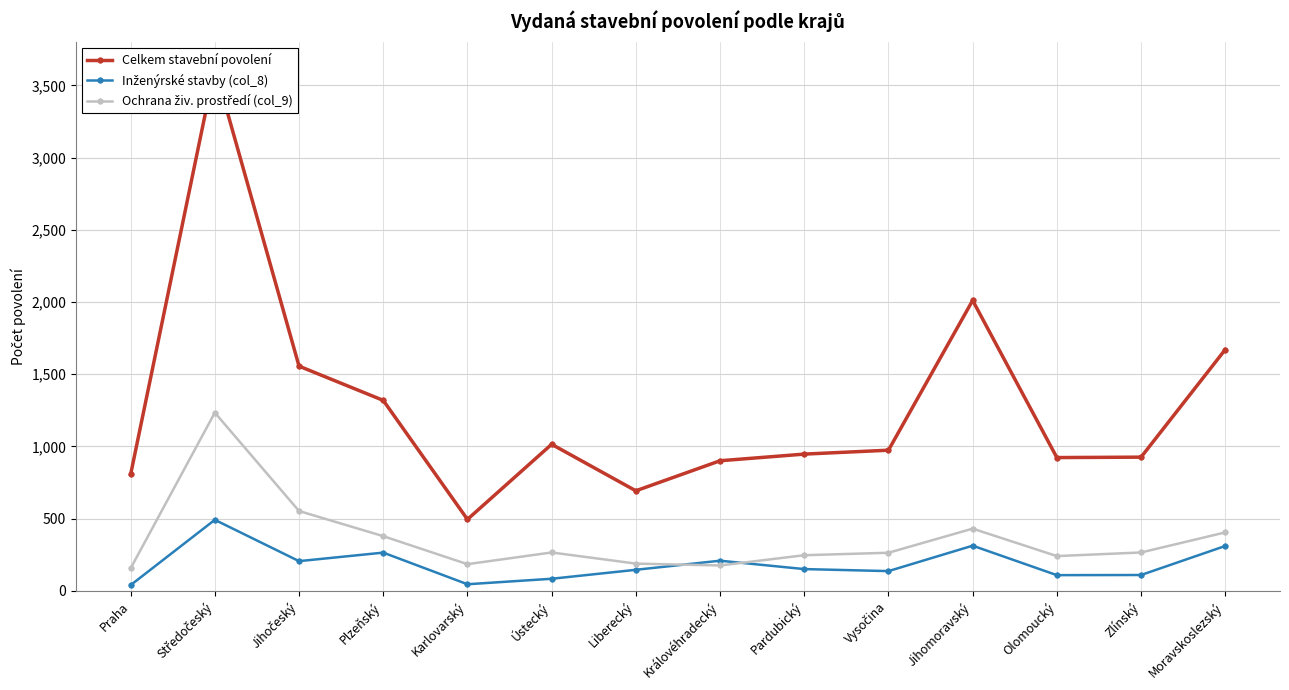

Count the number of data series in this chart.

3